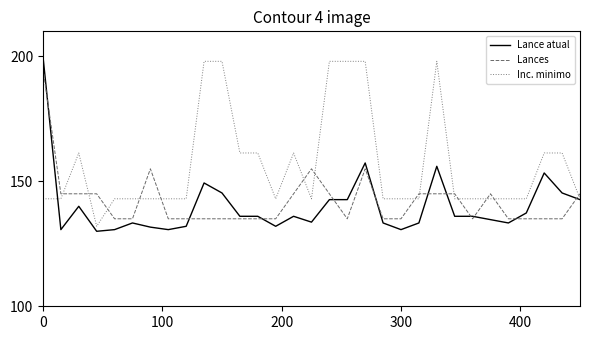

How many times do Lances and Inc. minimo cross each other?

14